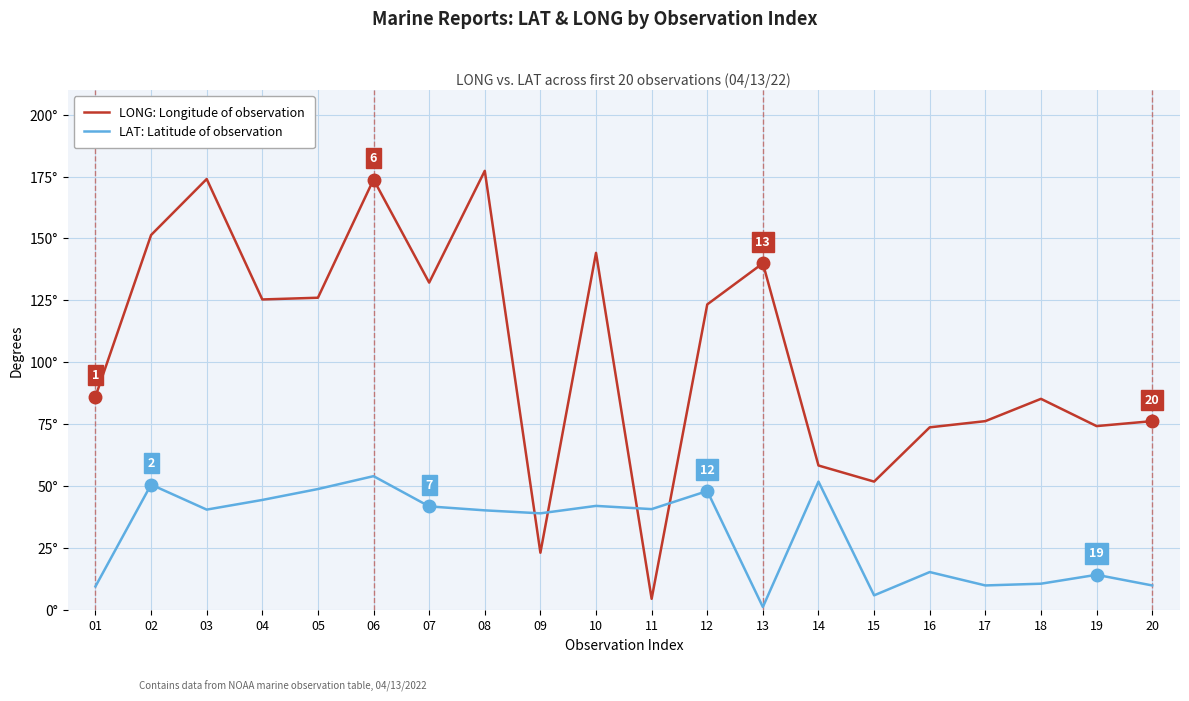

Which category has the highest value across all series?

08